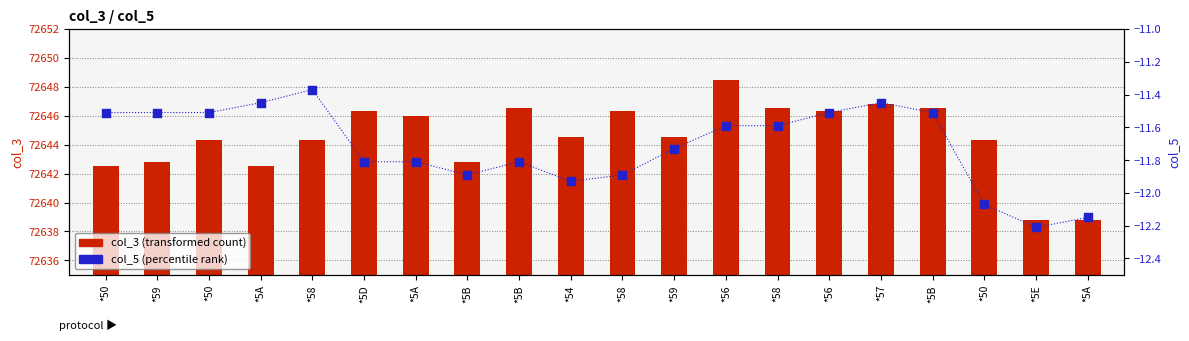

Which series has the widest spread of Y values?

col_3 (transformed count)